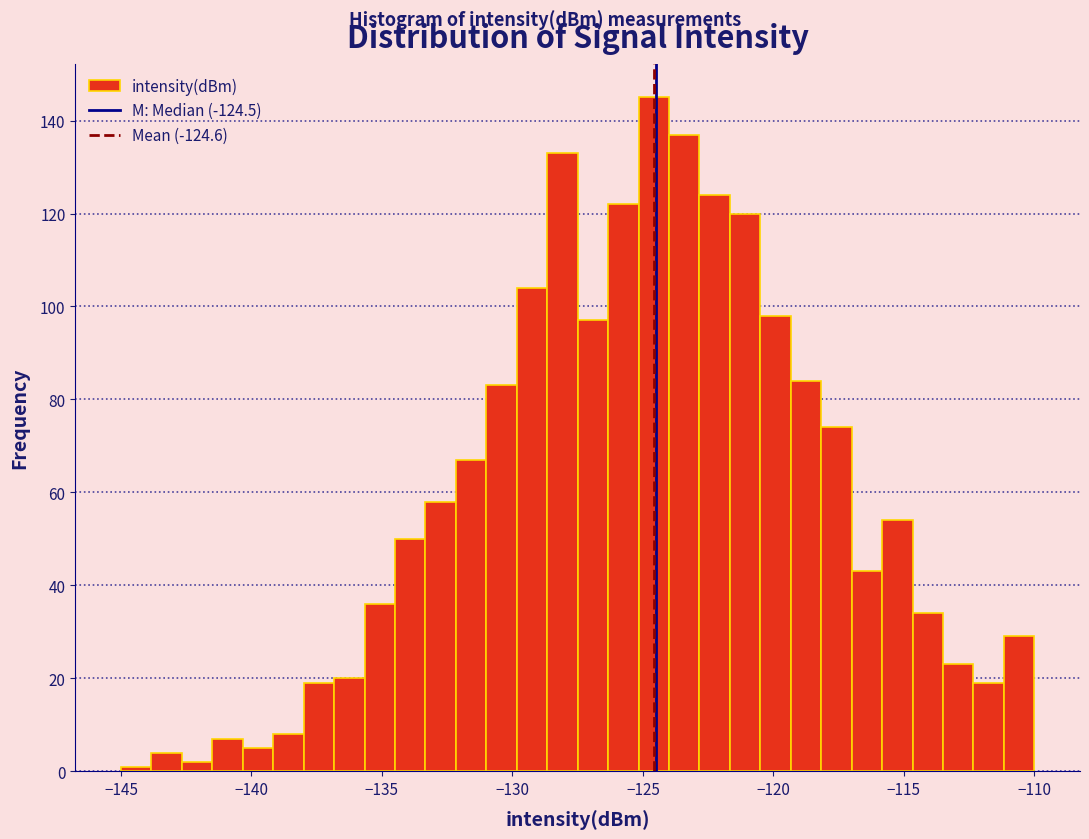

Around what value on the x-axis is the tallest bar? Give the approximate position of its centre, as read against the axis.

-124.5